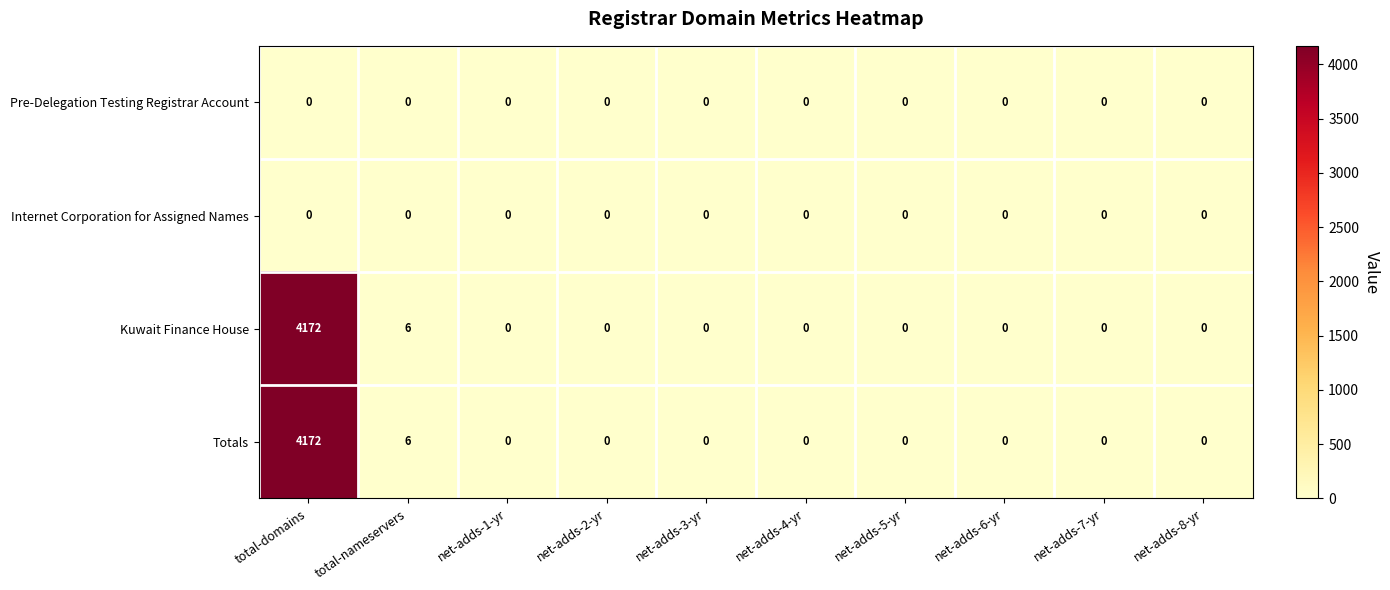

At which category is the sum across all series the highest?

total-domains